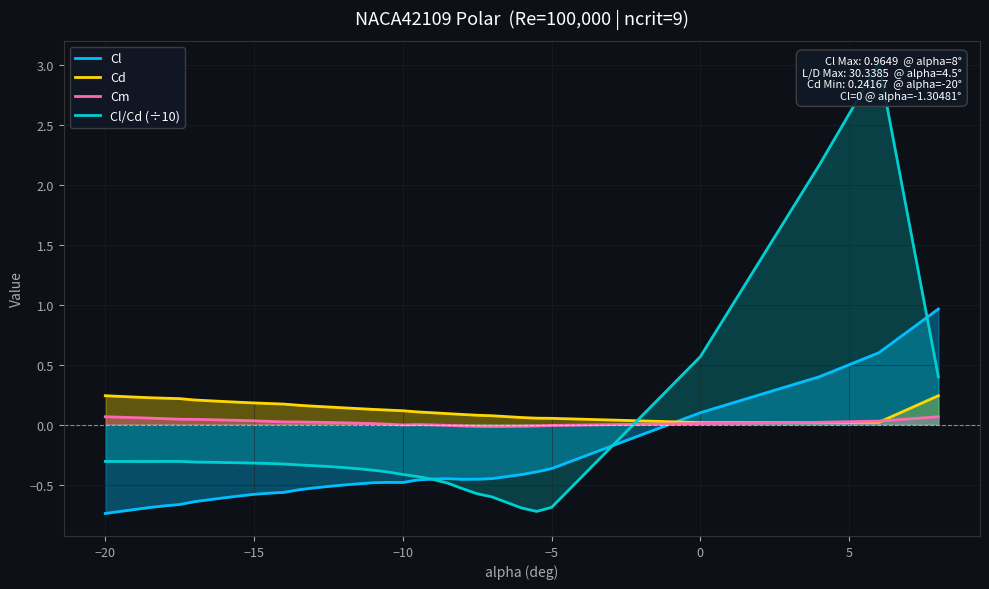

The value of Cd at −5 is 0.4. True or false?

False